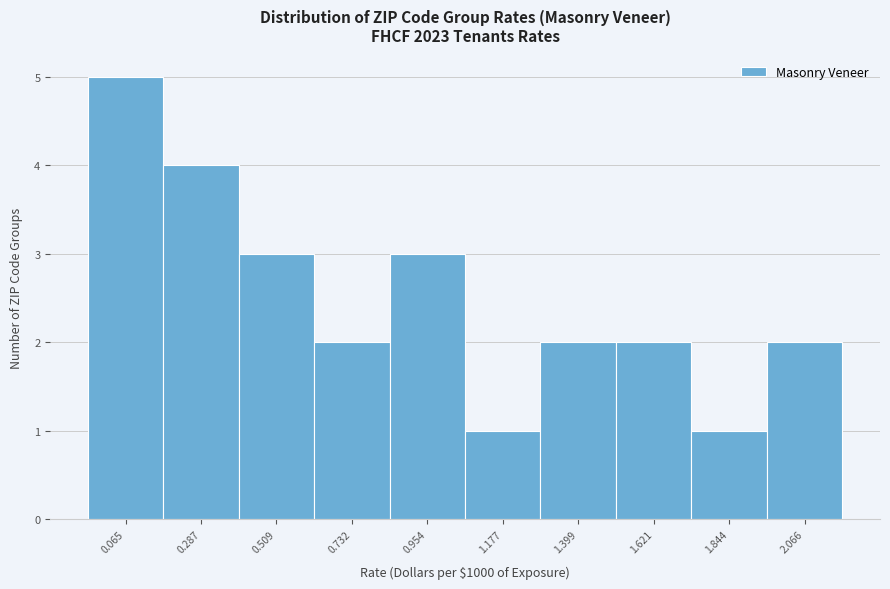

Reading left to right, what are all the values shown in this chart?

0.065=5	0.287=4	0.509=3	0.732=2	0.954=3	1.177=1	1.399=2	1.621=2	1.844=1	2.066=2